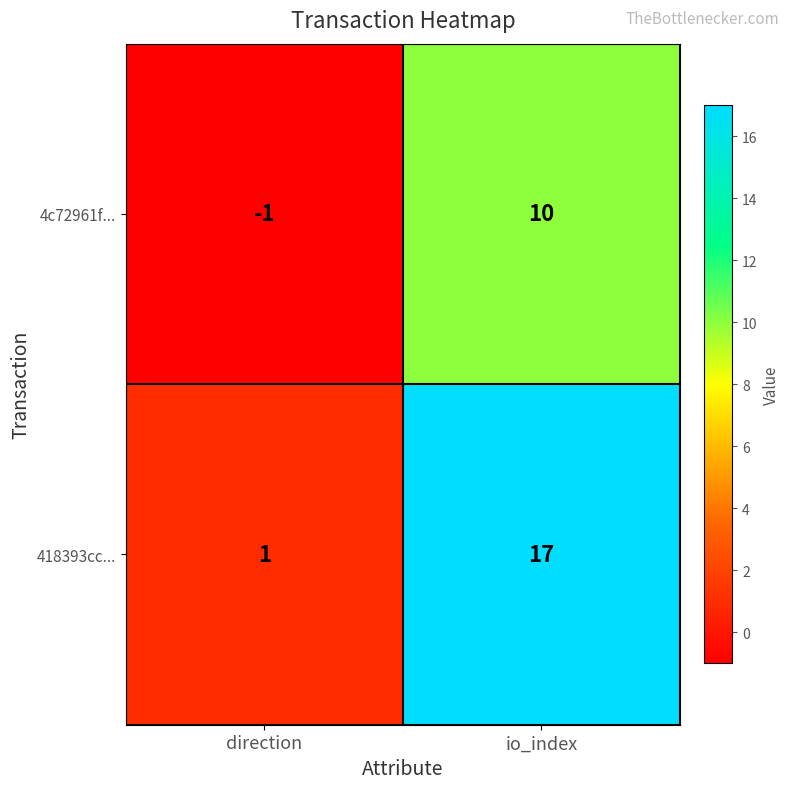

Which series has the largest total across all categories?

418393cc...